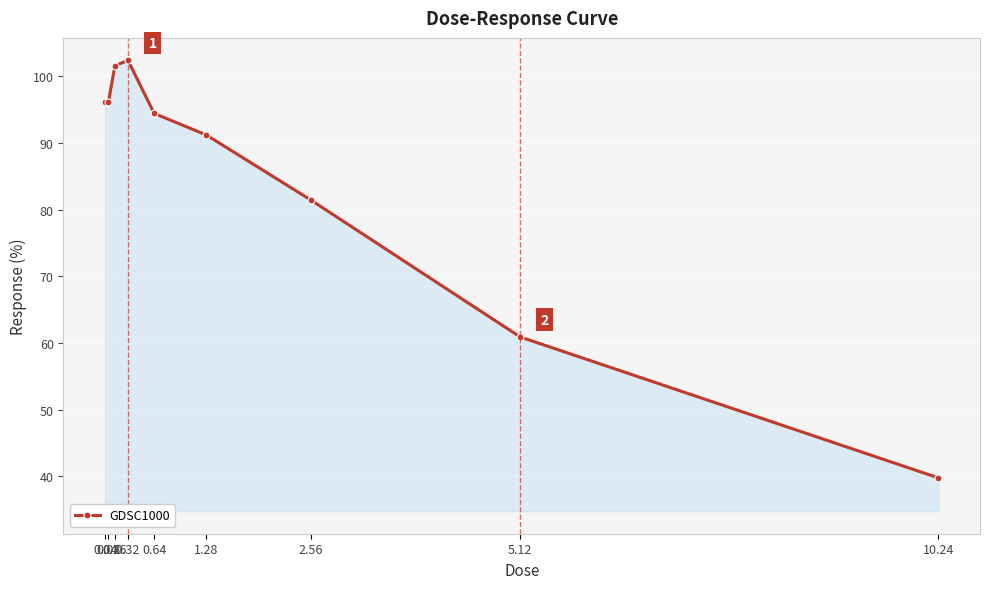

Reading left to right, list all the values displayed in this chart.

0.04=96.2	0.08=96.2	0.16=101.6	0.32=102.4	0.64=94.4	1.28=91.2	2.56=81.4	5.12=60.9	10.24=39.8